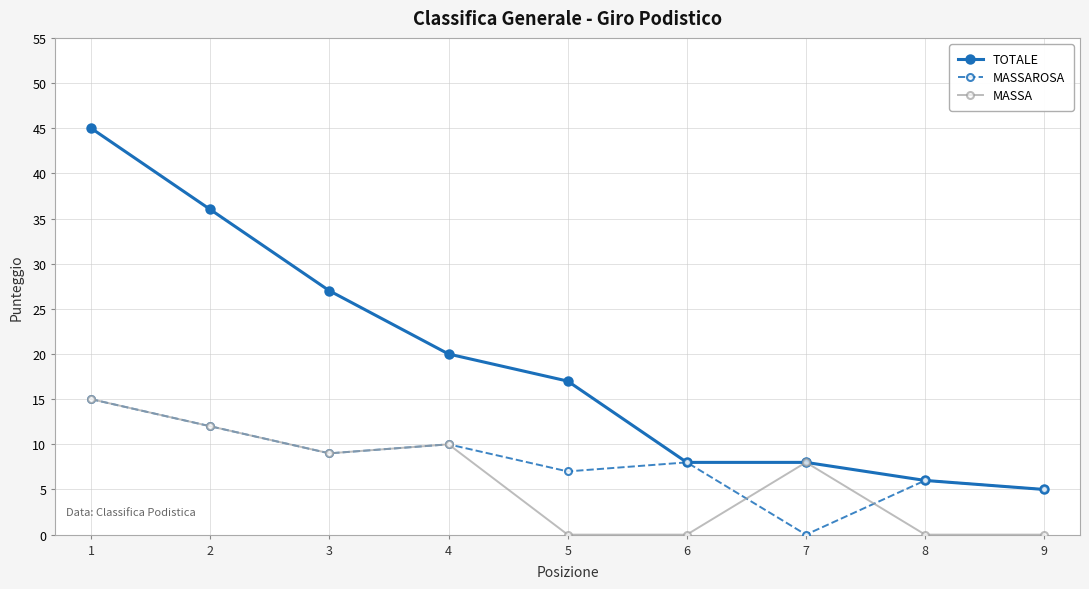

The value of MASSAROSA at 8 is 6. True or false?

True